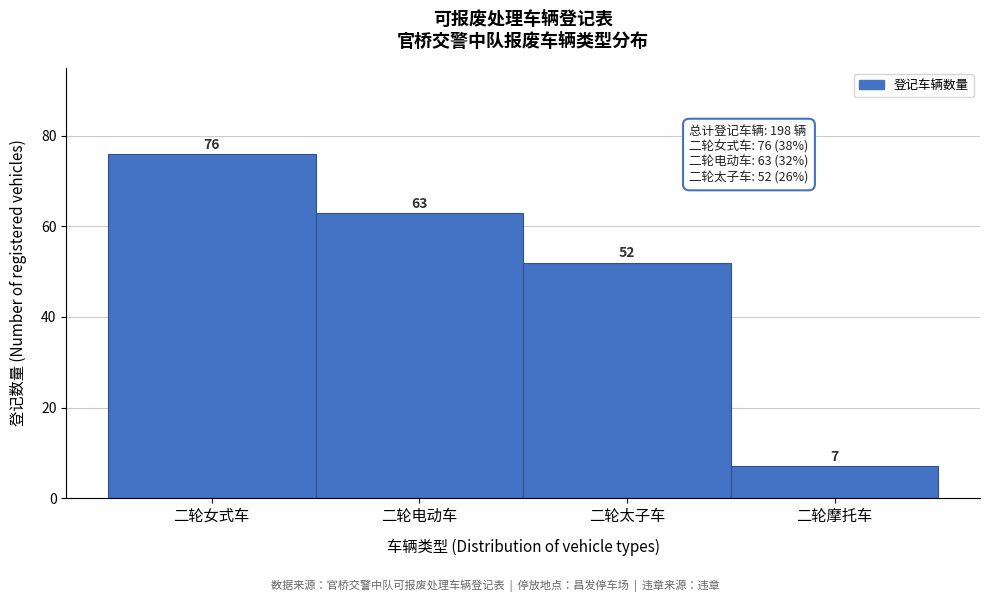

Reading left to right, list all the values displayed in this chart.

二轮女式车=76	二轮电动车=63	二轮太子车=52	二轮摩托车=7